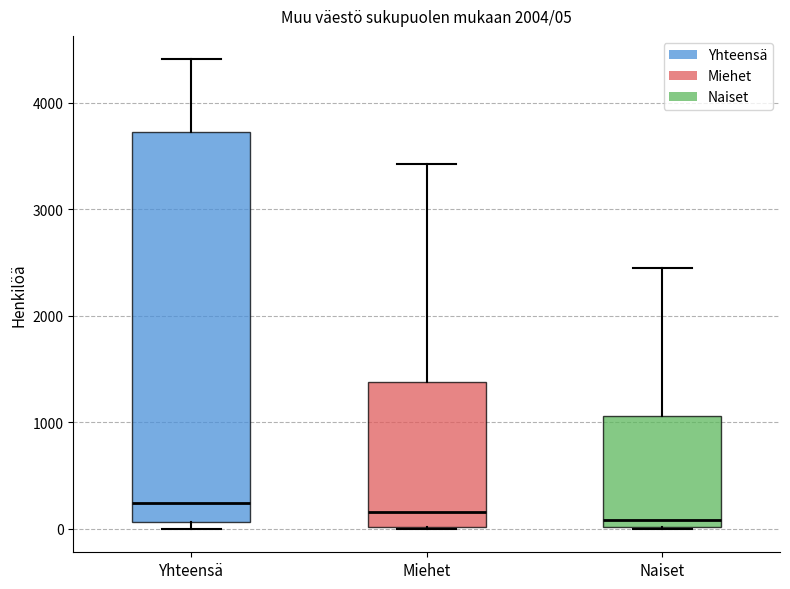

Which box is the tallest, from its lower edge to its upper edge?

Yhteensä